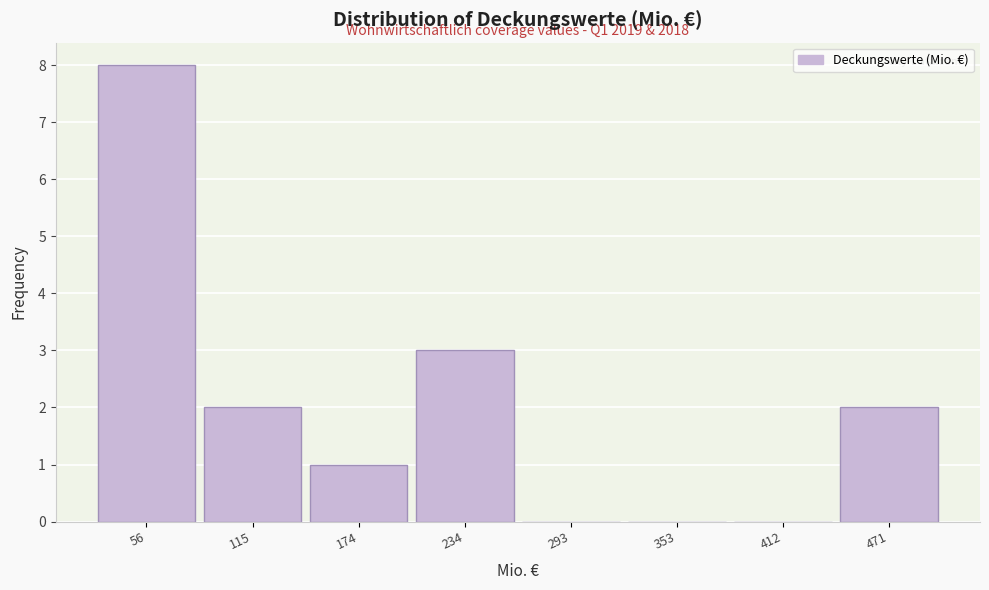

Over which range of the x-axis is the bar tallest?

30 to 90